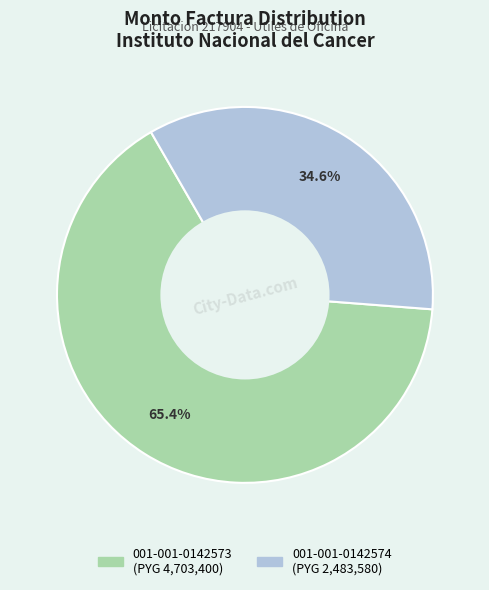

Is 001-001-0142574 the majority of the pie?

No